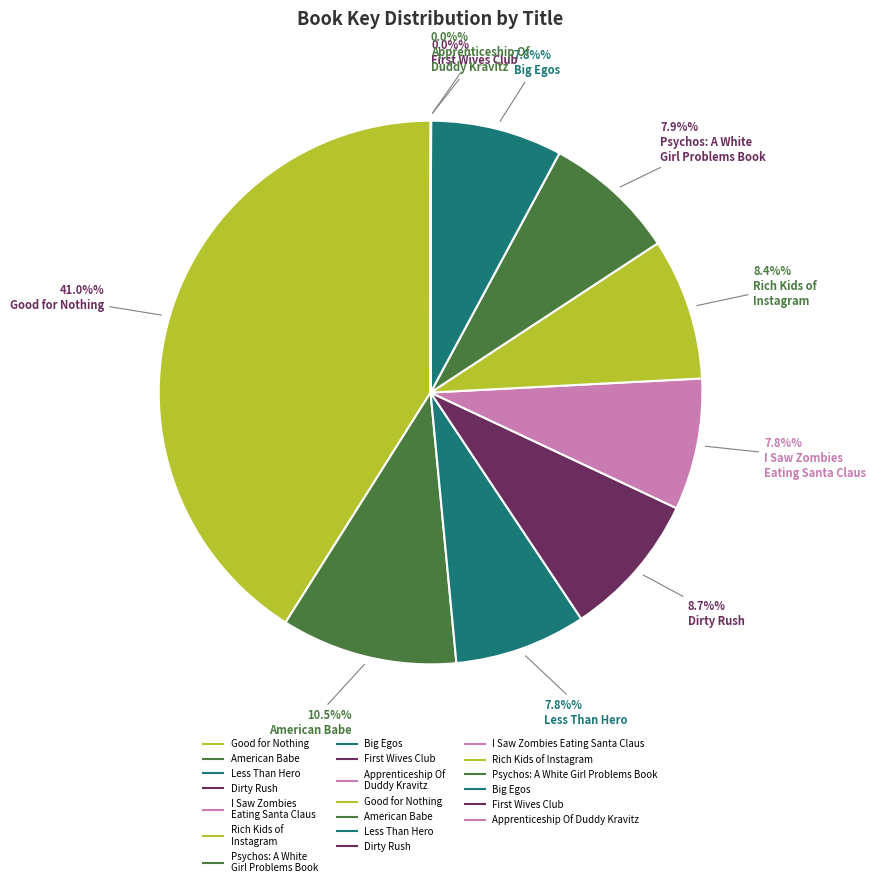

Count the number of slices in the pie.

10